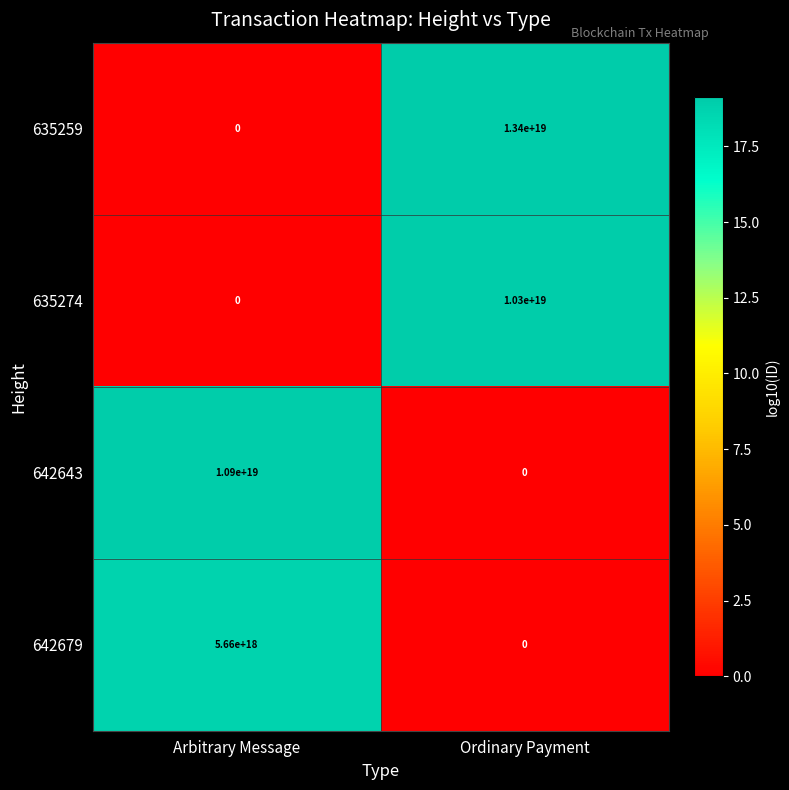

Rank the series by their maximum value, from highest to lowest.

635259, 642643, 635274, 642679